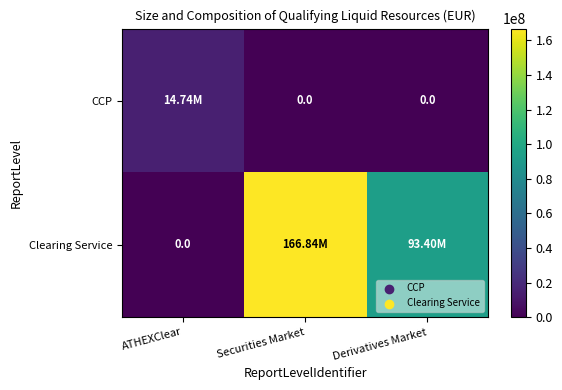

At how many categories does at least one series exceed 84365748?

2